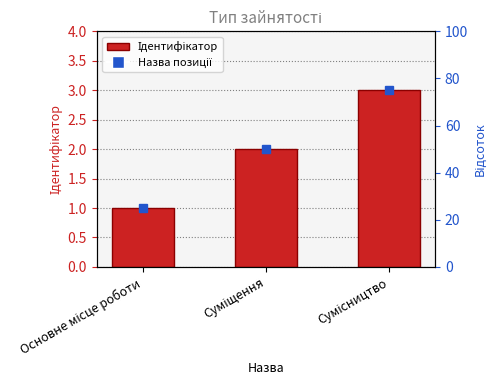

List the labels in order of value, largest first.

Сумісництво, Суміщення, Основне місце роботи